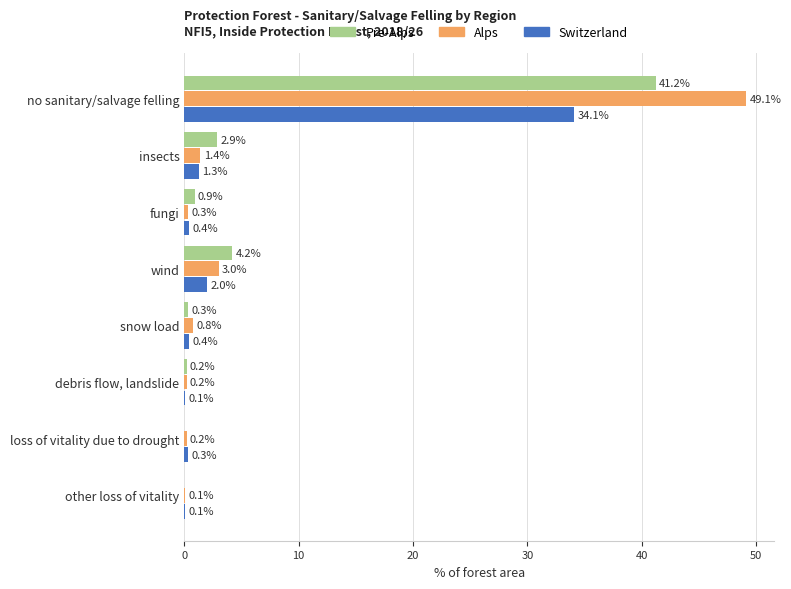

What is the sum of the Pre-Alps values at debris flow, landslide and fungi?

1.1